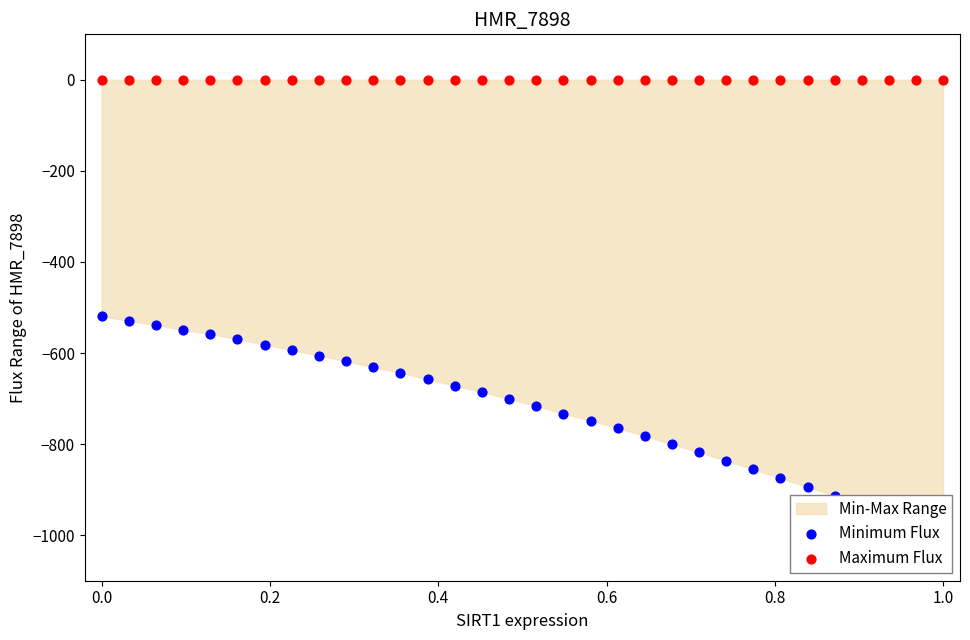

Which series has the widest spread of Y values?

Minimum Flux